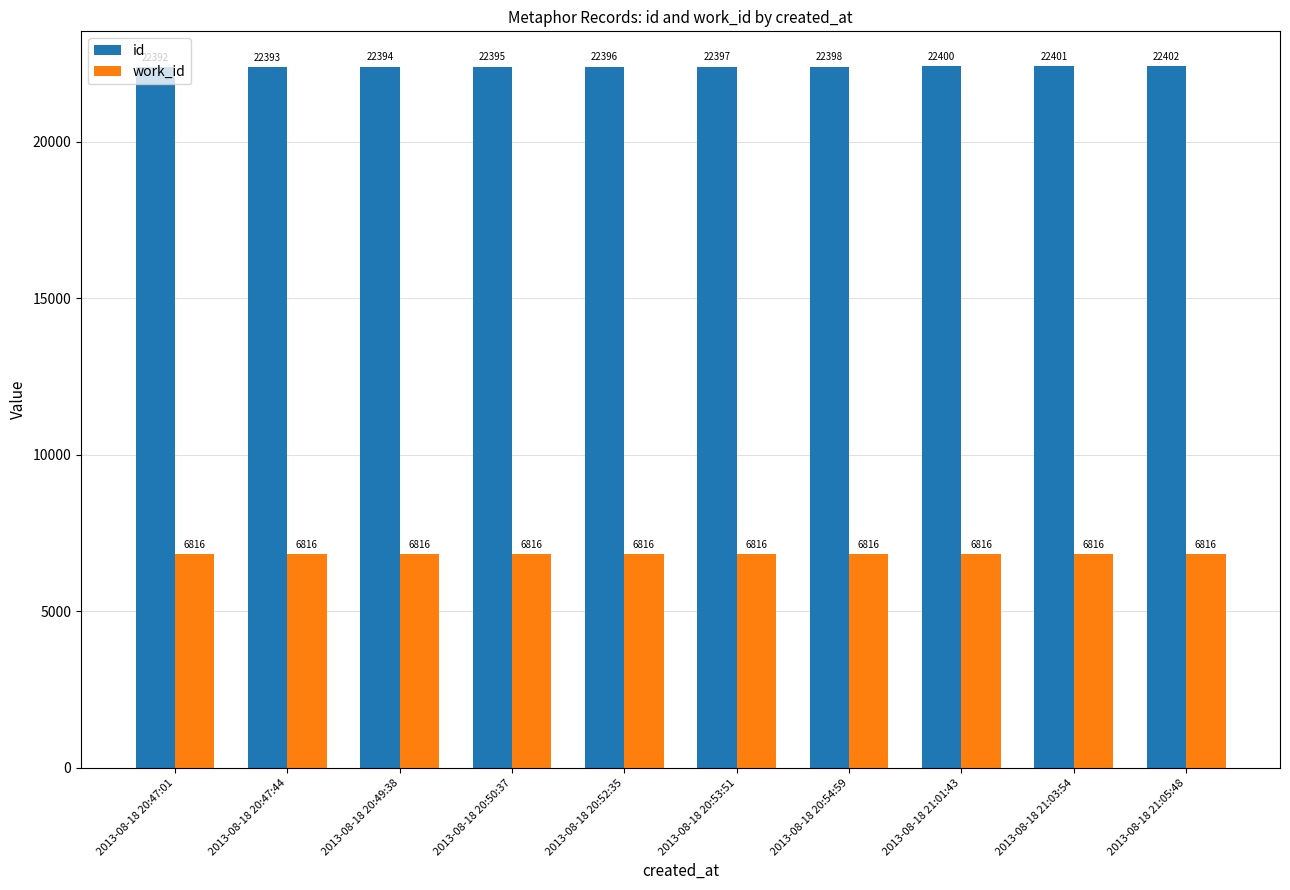

Between 2013-08-18 20:53:51 and 2013-08-18 21:05:48, which series saw the biggest shift?

id